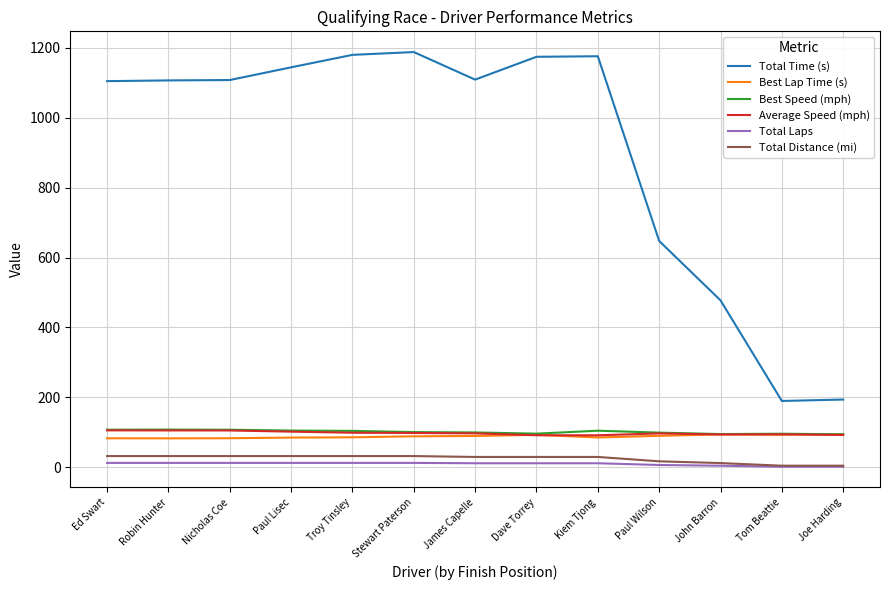

True or false: Total Time (s) and Average Speed (mph) intersect in this chart.

False